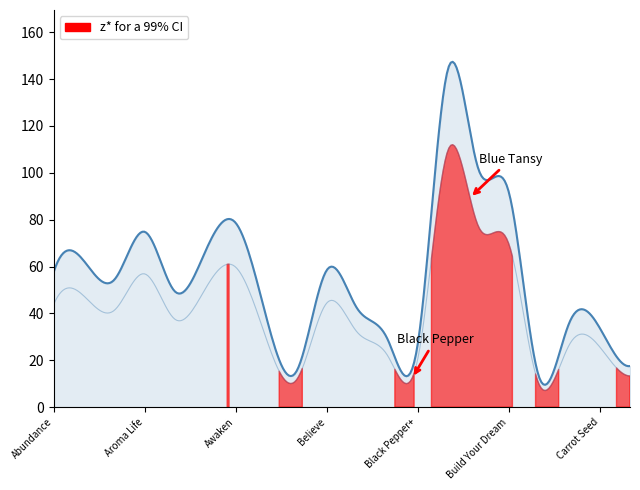

Does the chart display data point markers on the line(s)?

No